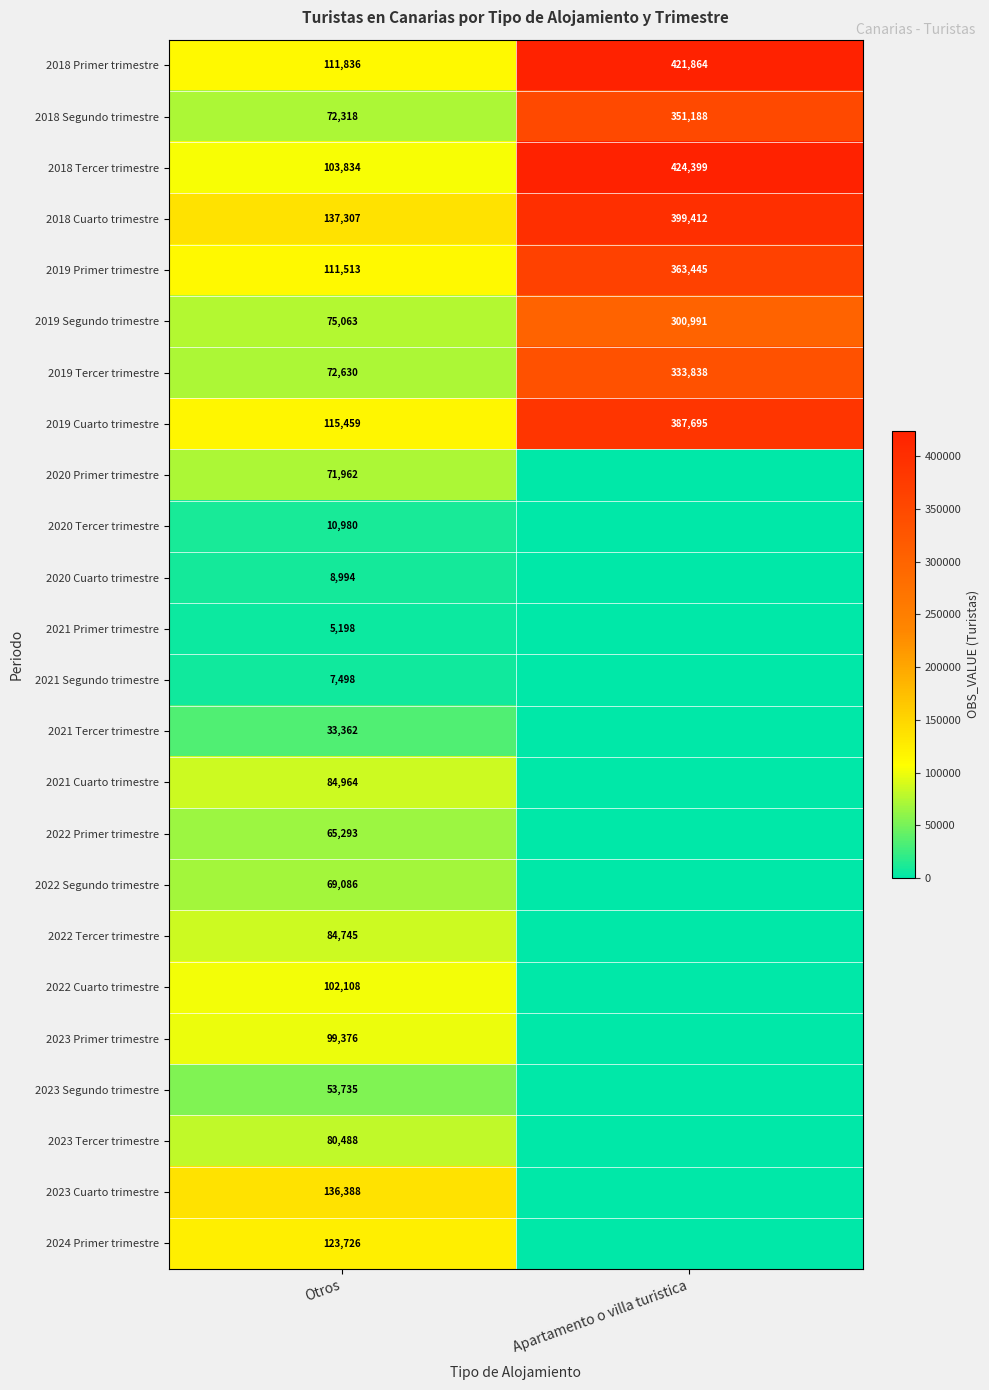

What is the maximum value shown in the chart?

424399